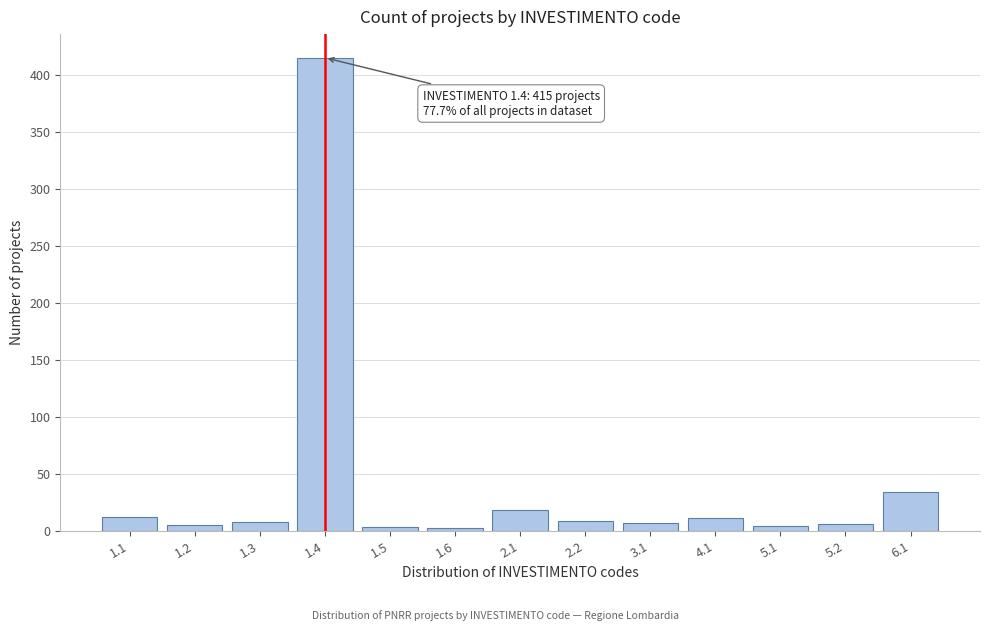

What is the difference between the maximum and minimum values?

413